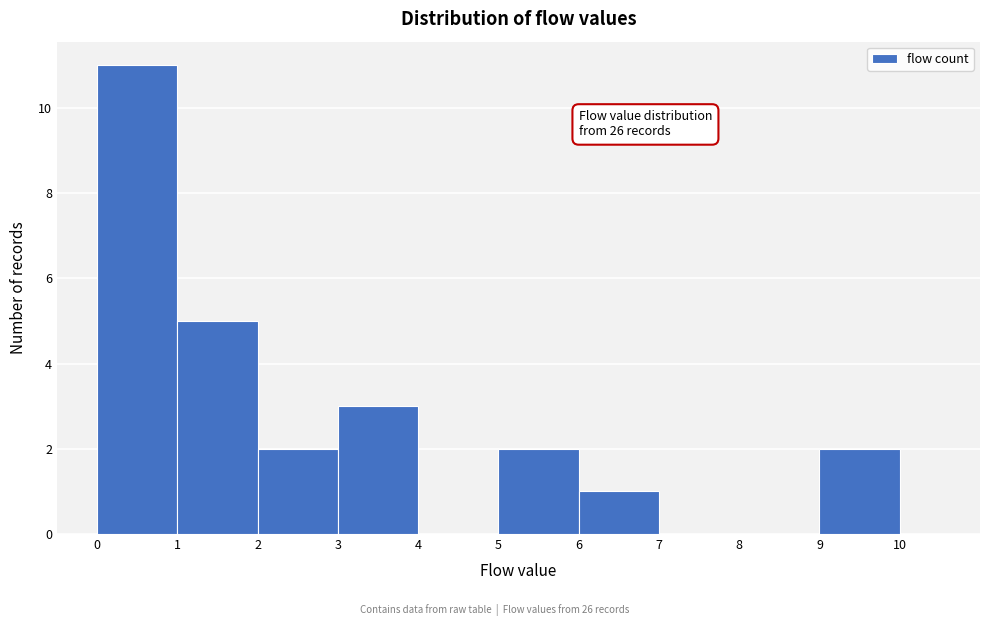

Over which range of the x-axis is the bar tallest?

0 to 1